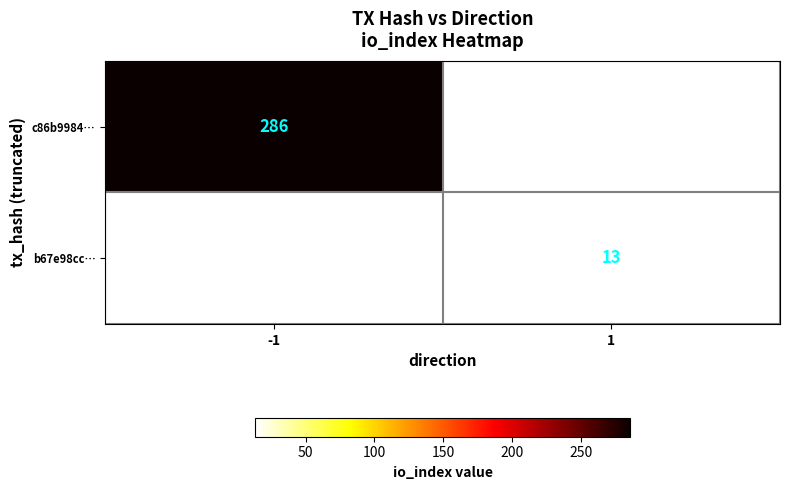

The b67e98cc… series shows 13 at 1. True or false?

True